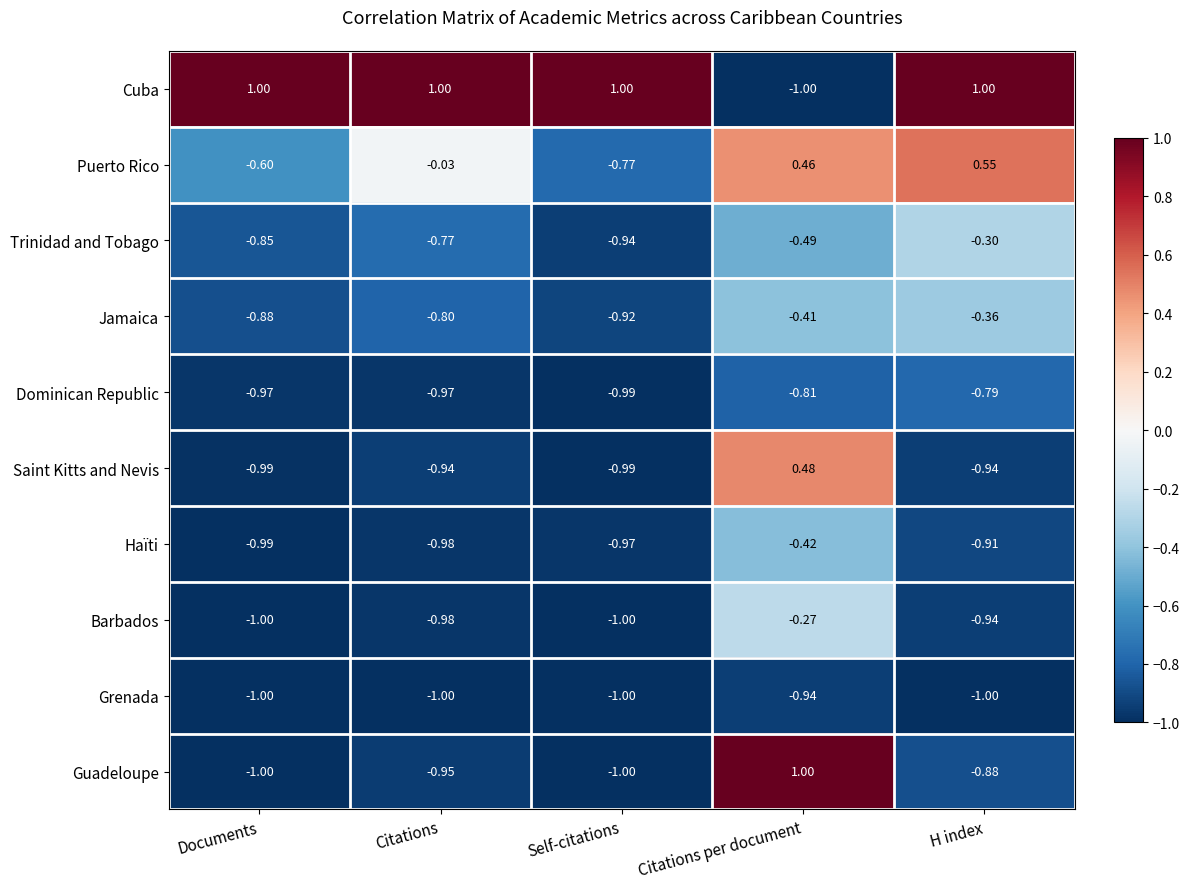

Which series has the largest total across all categories?

Cuba